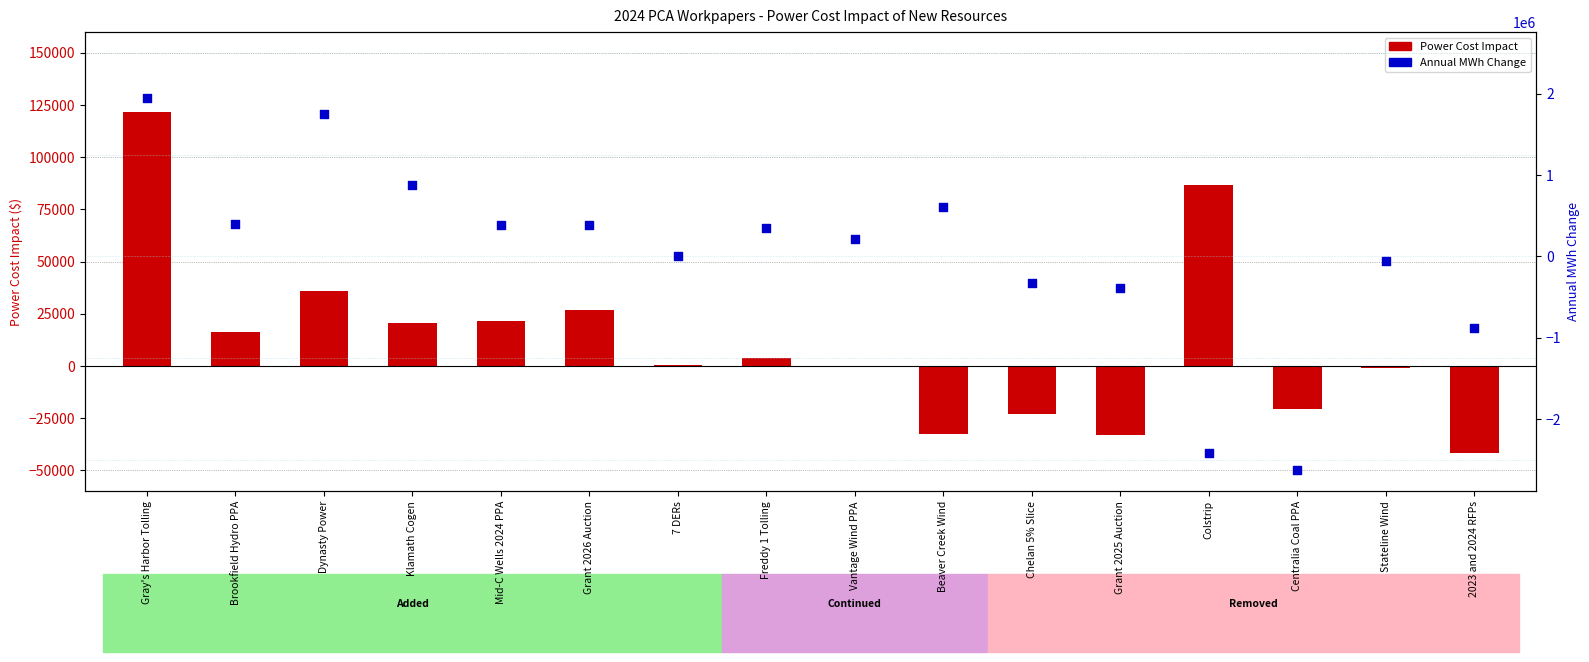

At which category is the sum across all series the highest?

Gray's Harbor Tolling